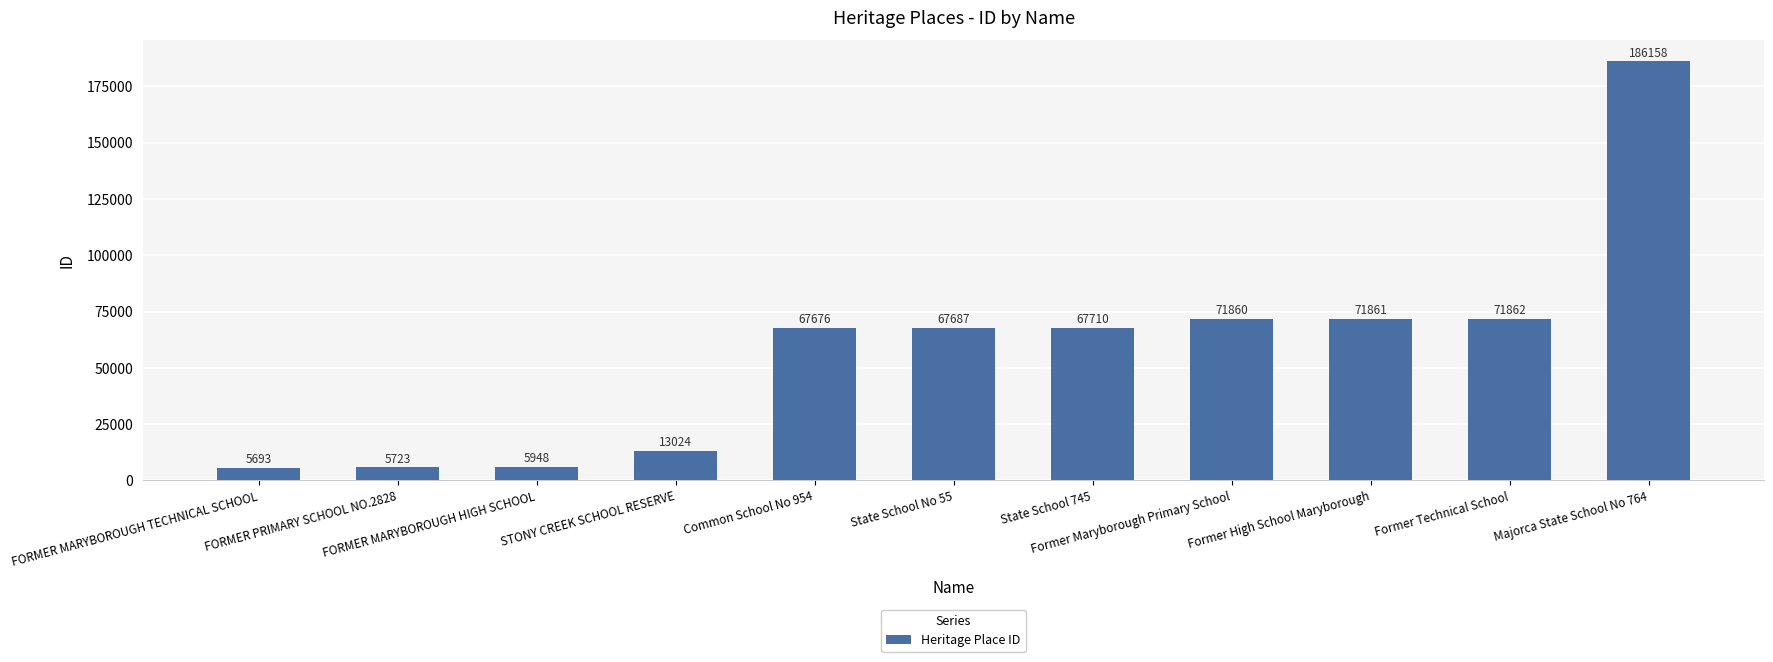

True or false: the data shows 71861 at Former High School Maryborough.

True